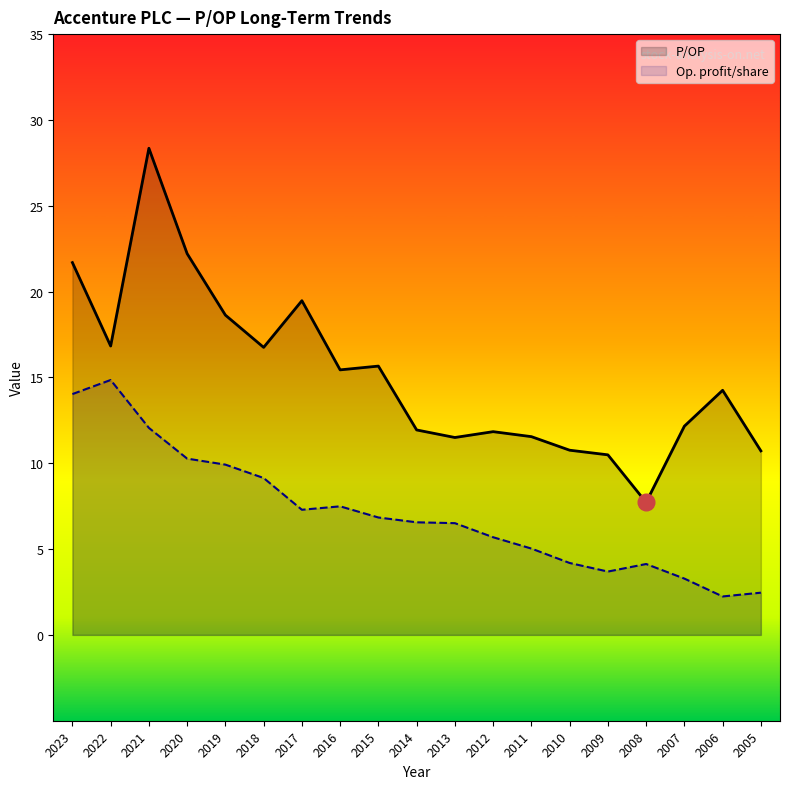

True or false: P/OP has more than 1 points higher than both neighbors.

True